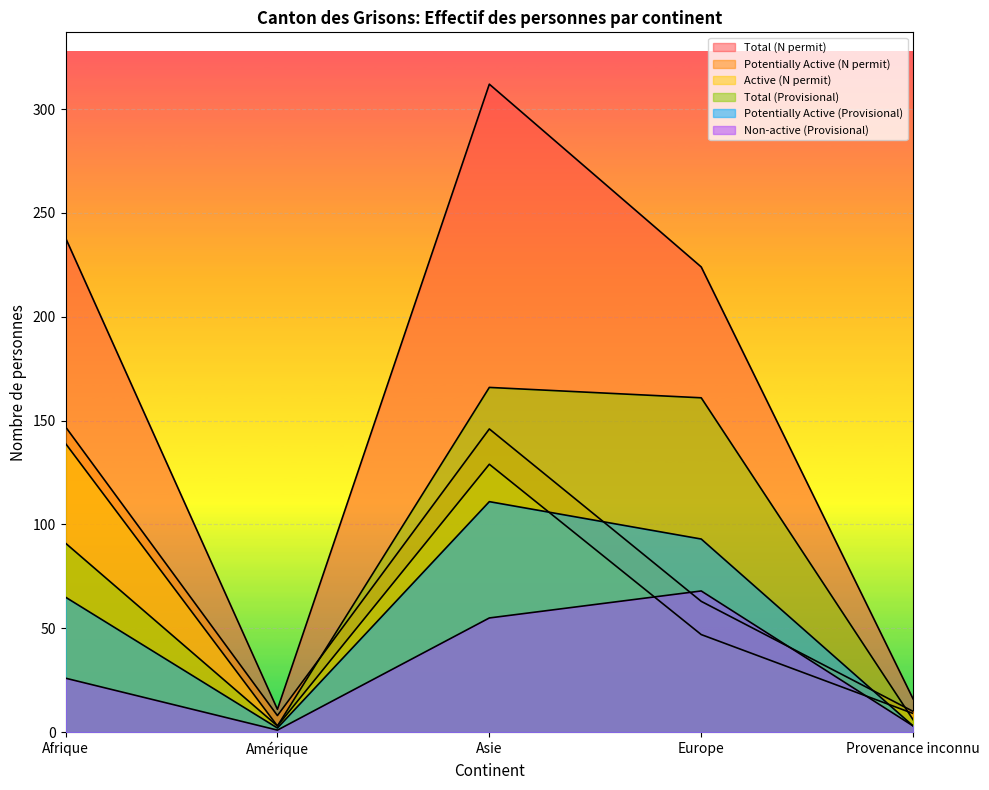

Reading left to right, list all the values displayed in this chart.

Total (N permit): Afrique=238	Amérique=11	Asie=312	Europe=224	Provenance inconnu=16
Potentially Active (N permit): Afrique=147	Amérique=8	Asie=146	Europe=63	Provenance inconnu=10
Active (N permit): Afrique=139	Amérique=3	Asie=129	Europe=47	Provenance inconnu=9
Total (Provisional): Afrique=91	Amérique=3	Asie=166	Europe=161	Provenance inconnu=6
Potentially Active (Provisional): Afrique=65	Amérique=2	Asie=111	Europe=93	Provenance inconnu=3
Non-active (Provisional): Afrique=26	Amérique=1	Asie=55	Europe=68	Provenance inconnu=3